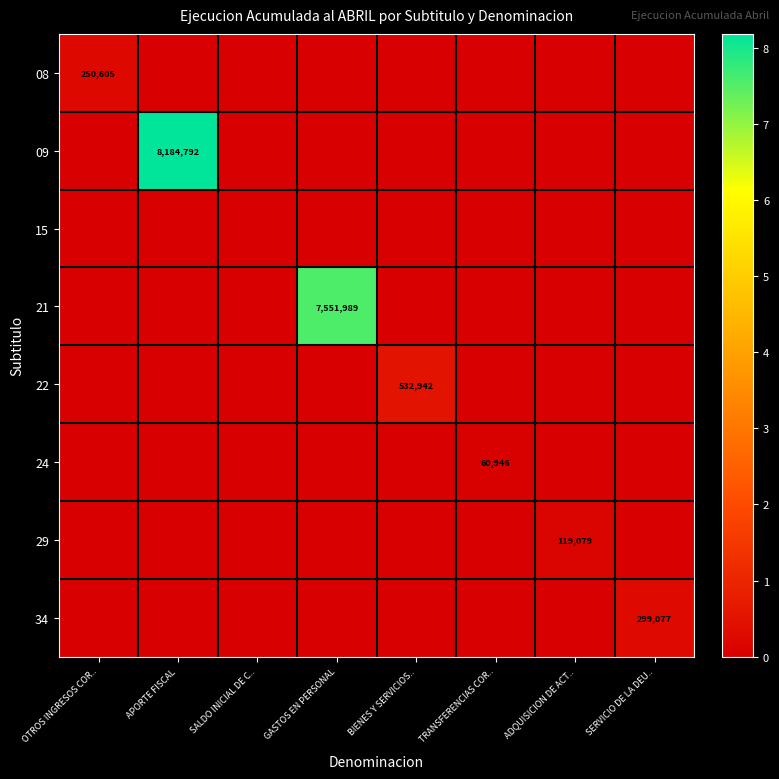

What is the maximum value shown in the chart?

8184792